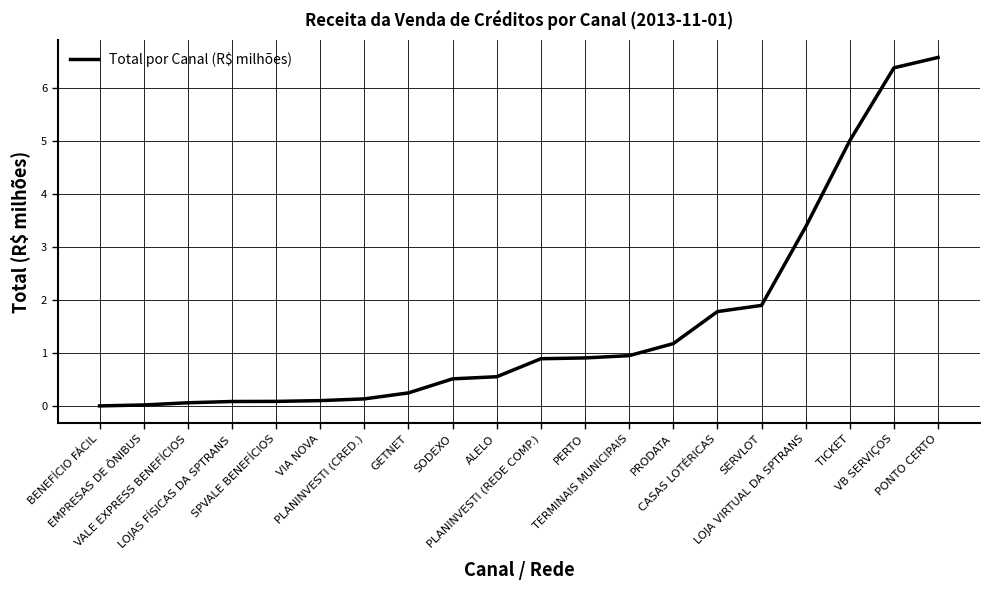

What is the maximum value shown in the chart?

6.6